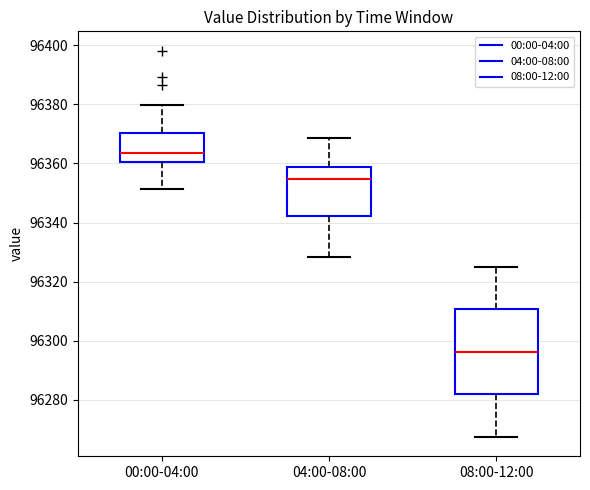

Which box is the tallest, from its lower edge to its upper edge?

08:00-12:00